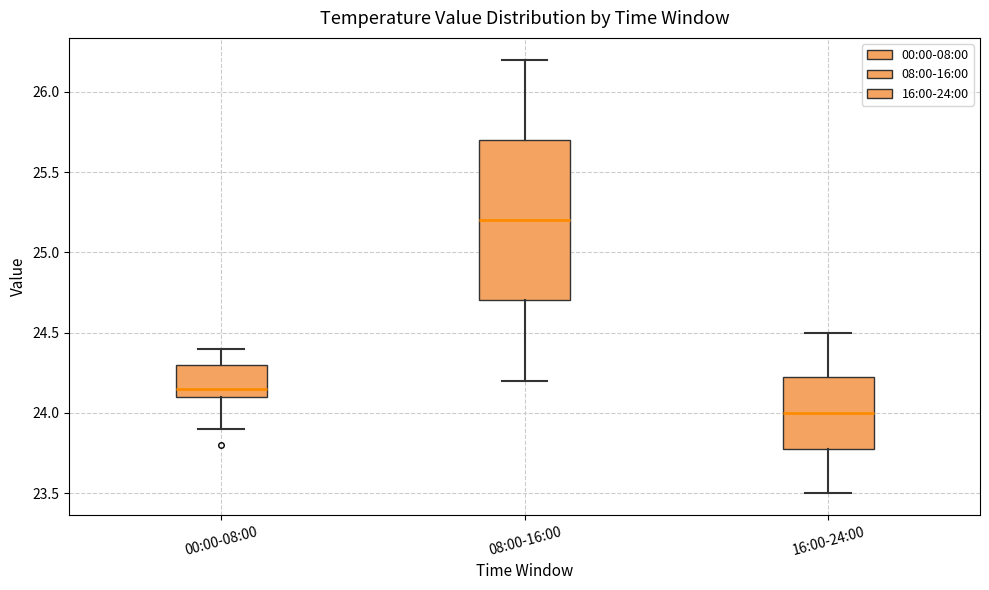

Which box is the tallest, from its lower edge to its upper edge?

08:00-16:00